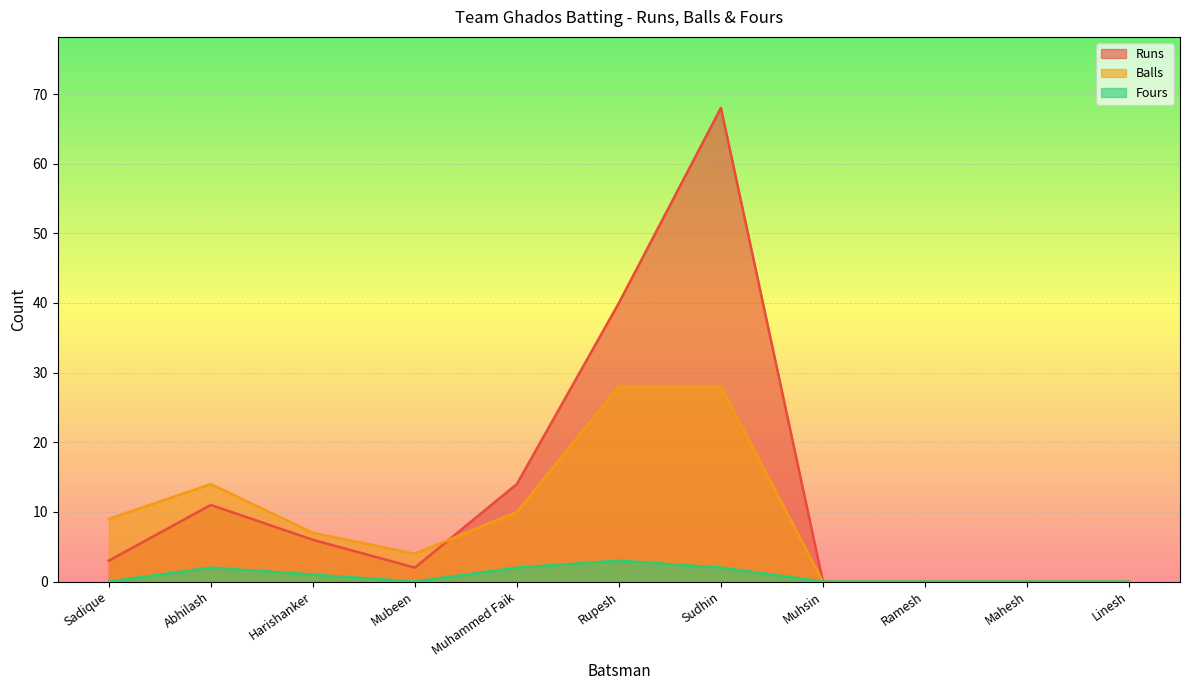

At Harishanker, list the series in order from smallest to largest.

Fours, Runs, Balls